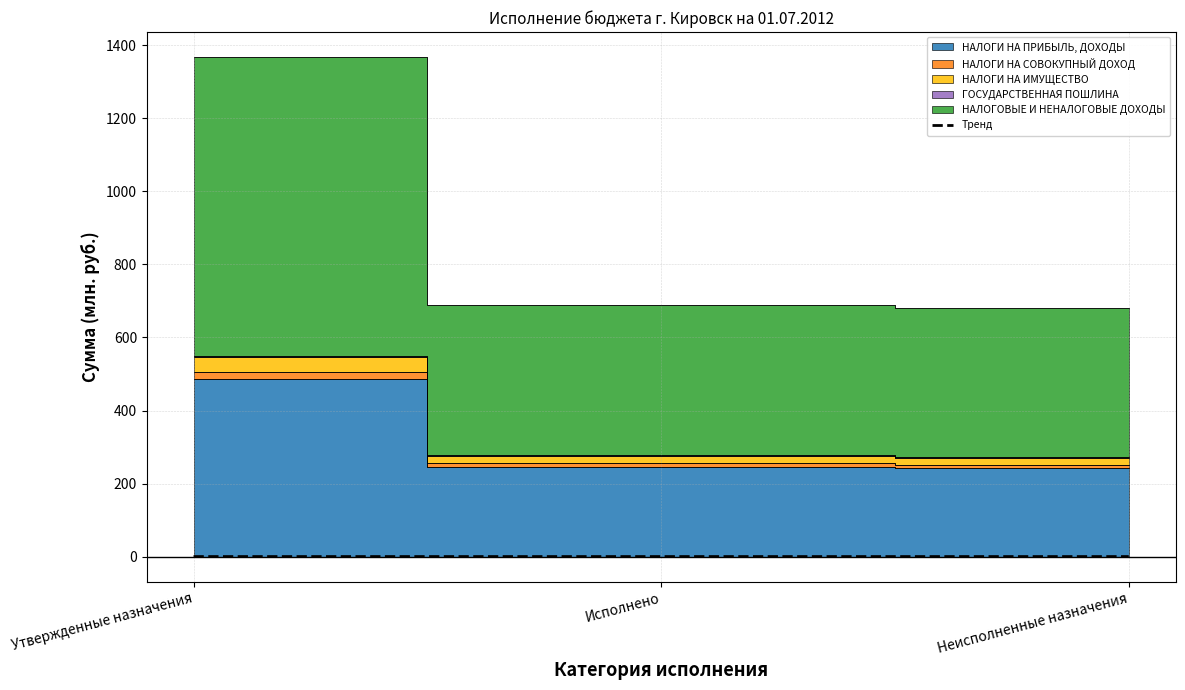

Which has a higher value, Исполнено or Неисполненные назначения?

Исполнено